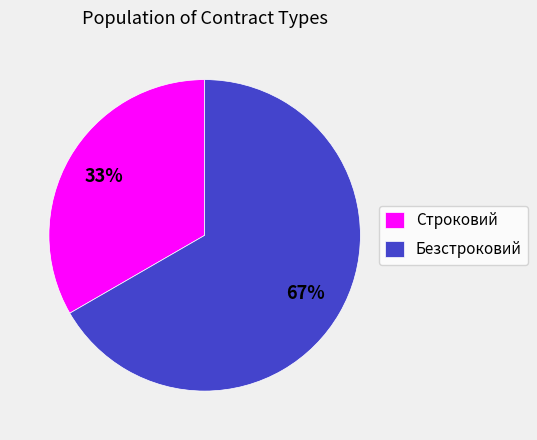

Approximately how many times larger is the value at Строковий compared to Безстроковий?

0.5